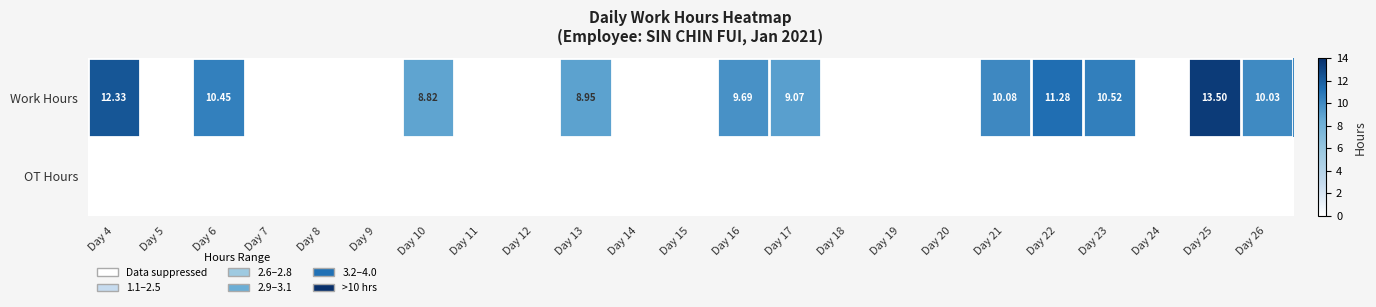

True or false: Work Hours has a value of 9.7 at Day 16.

True